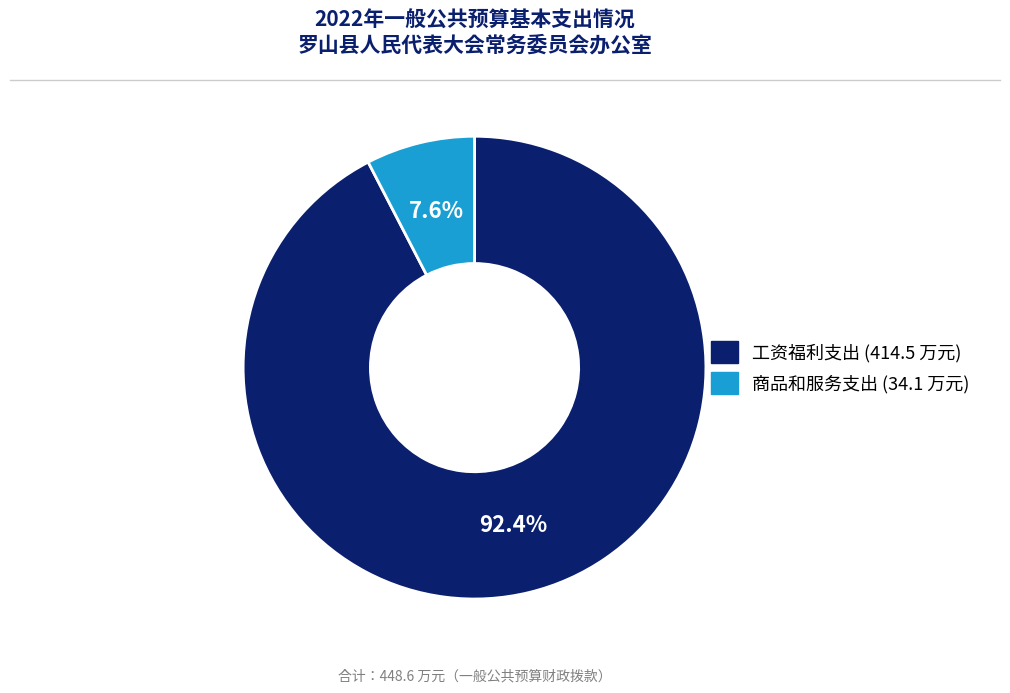

Is the sum of 工资福利支出 and 商品和服务支出 greater than half?

Yes